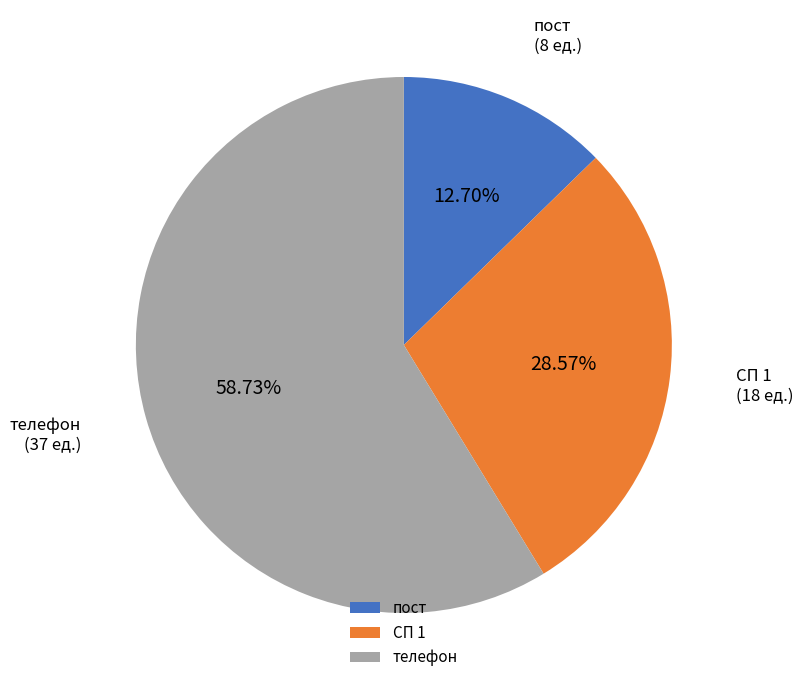

Does any single category account for the majority?

Yes